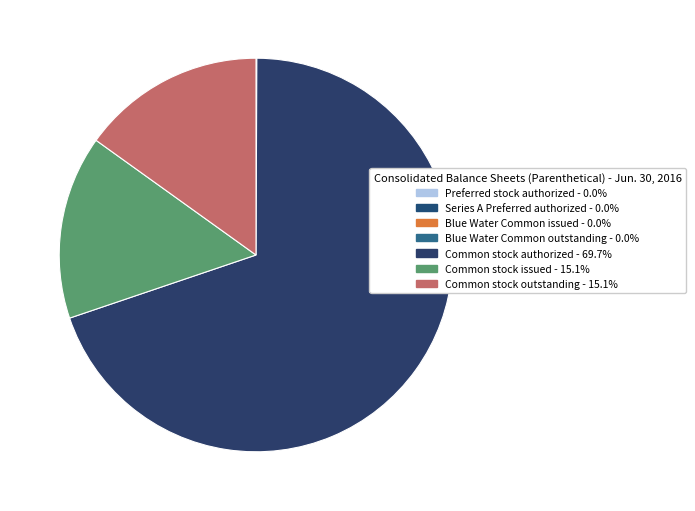

True or false: Common stock outstanding accounts for 1% of the total.

False